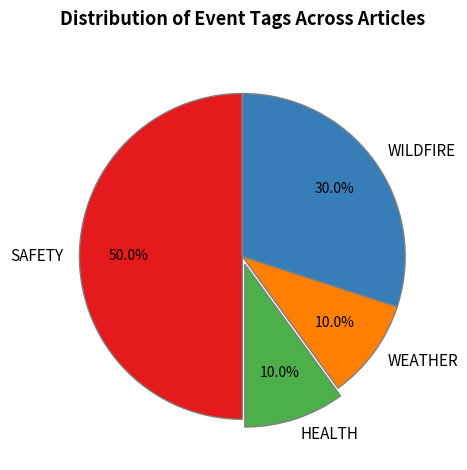

To the nearest percent, what is the difference between the largest and smallest slice percentages?

40%